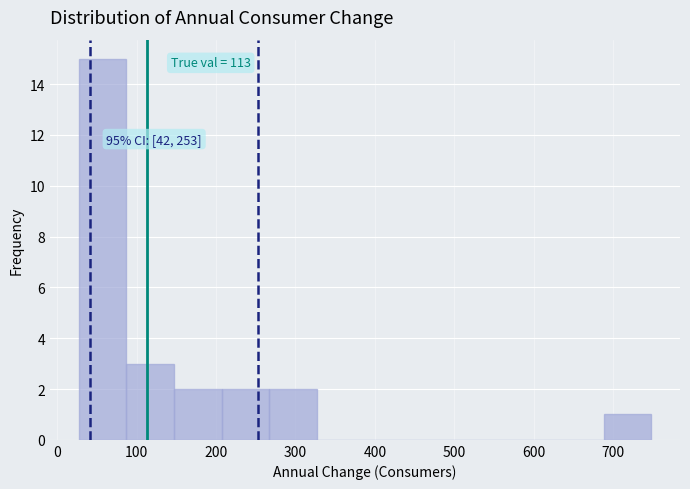

Which range on the x-axis has the tallest bar?

30 to 90